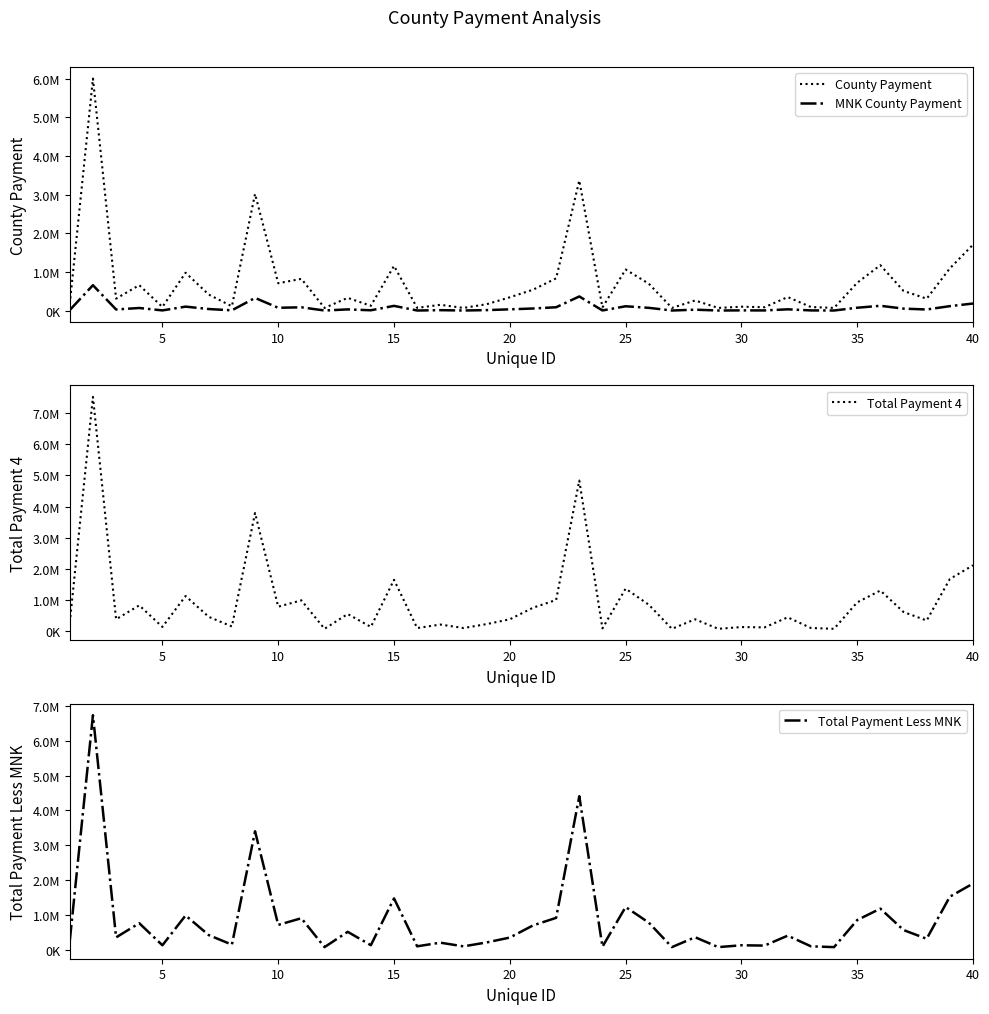

Is this an area chart (filled region under the line)?

No